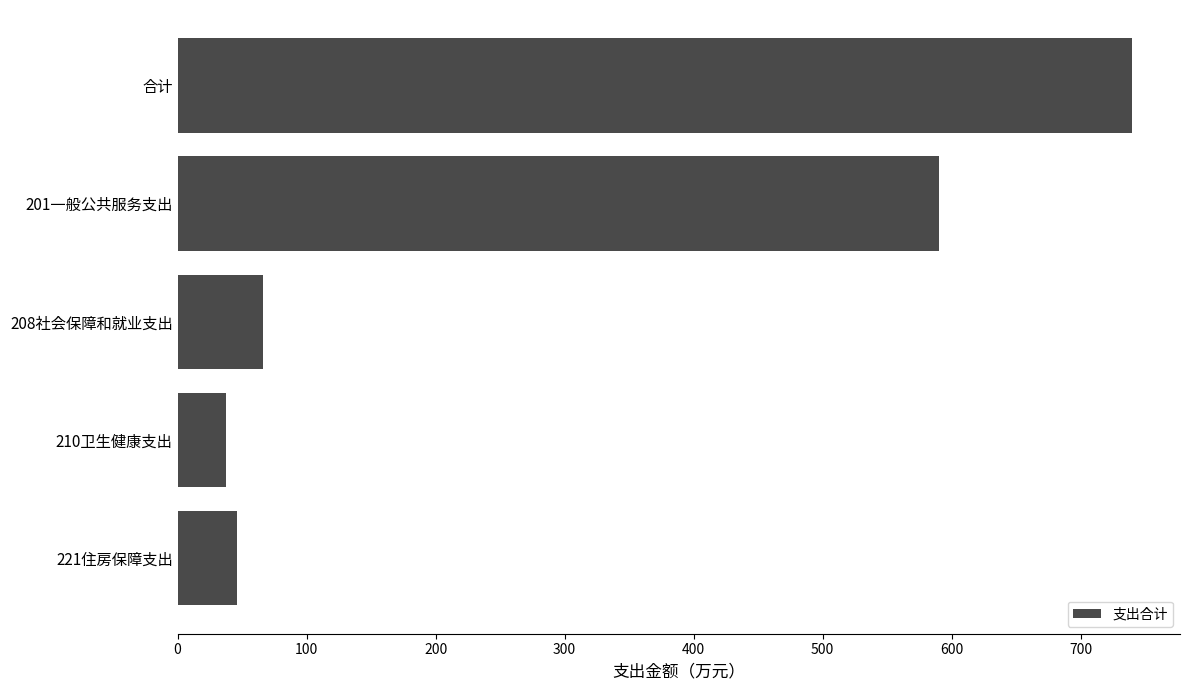

What is the difference between the maximum and second lowest values?

694.1